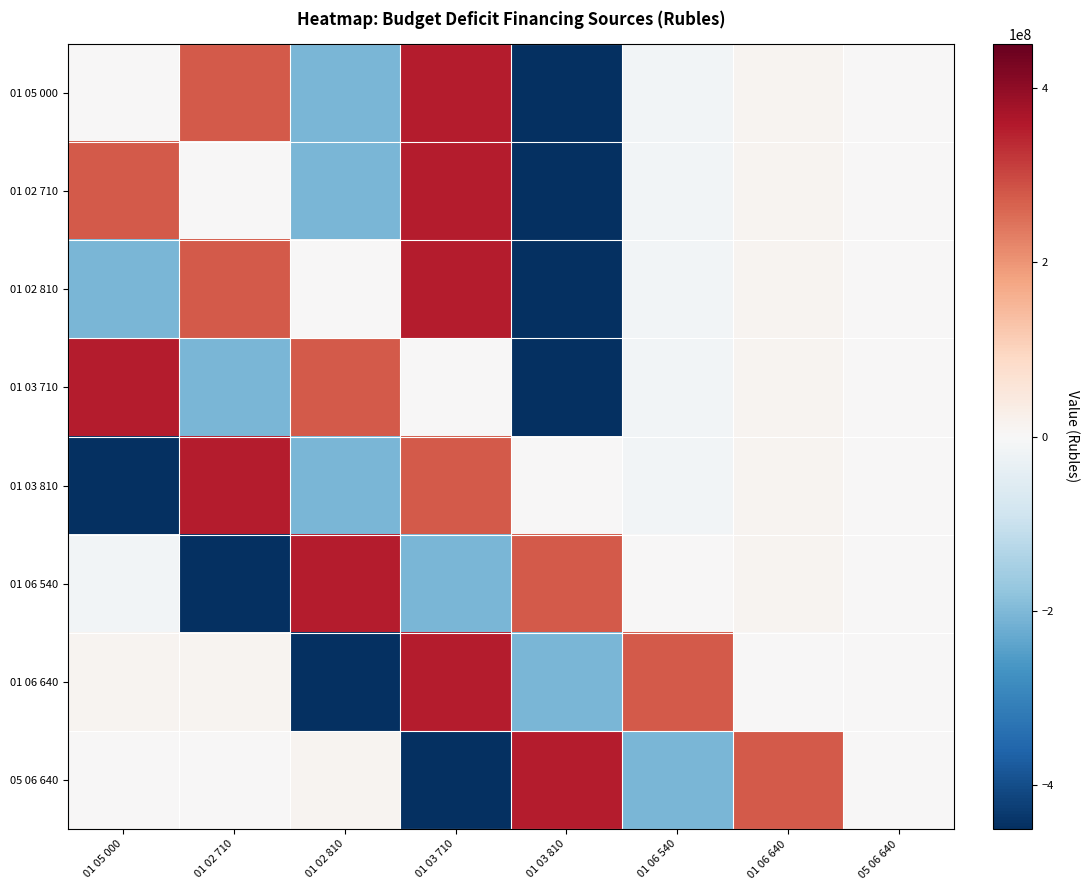

What is the maximum value shown in the chart?

353023000